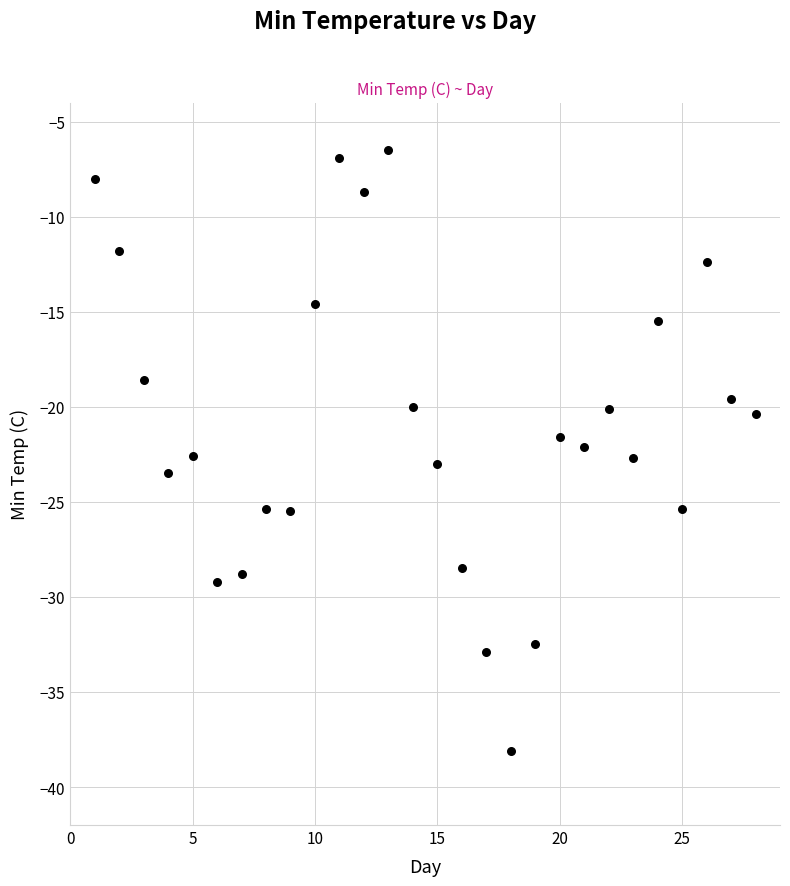

What is the range of X values (max minus min)?

27.0